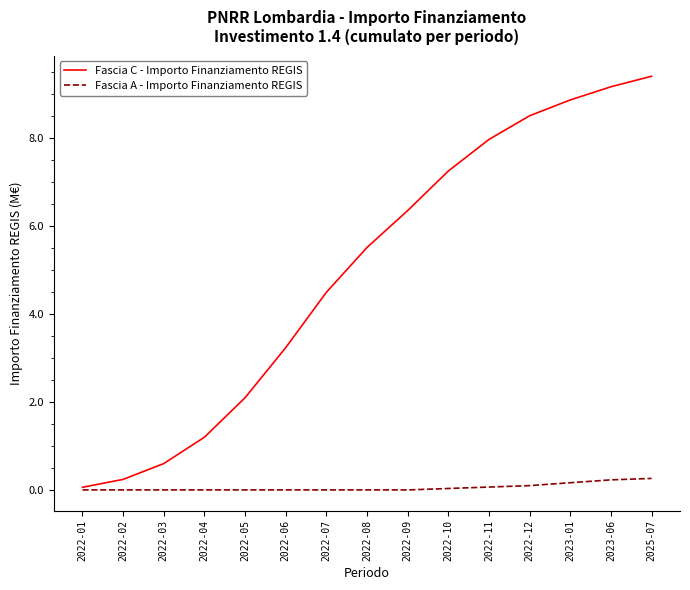

What position from the left is 2022-06?

6